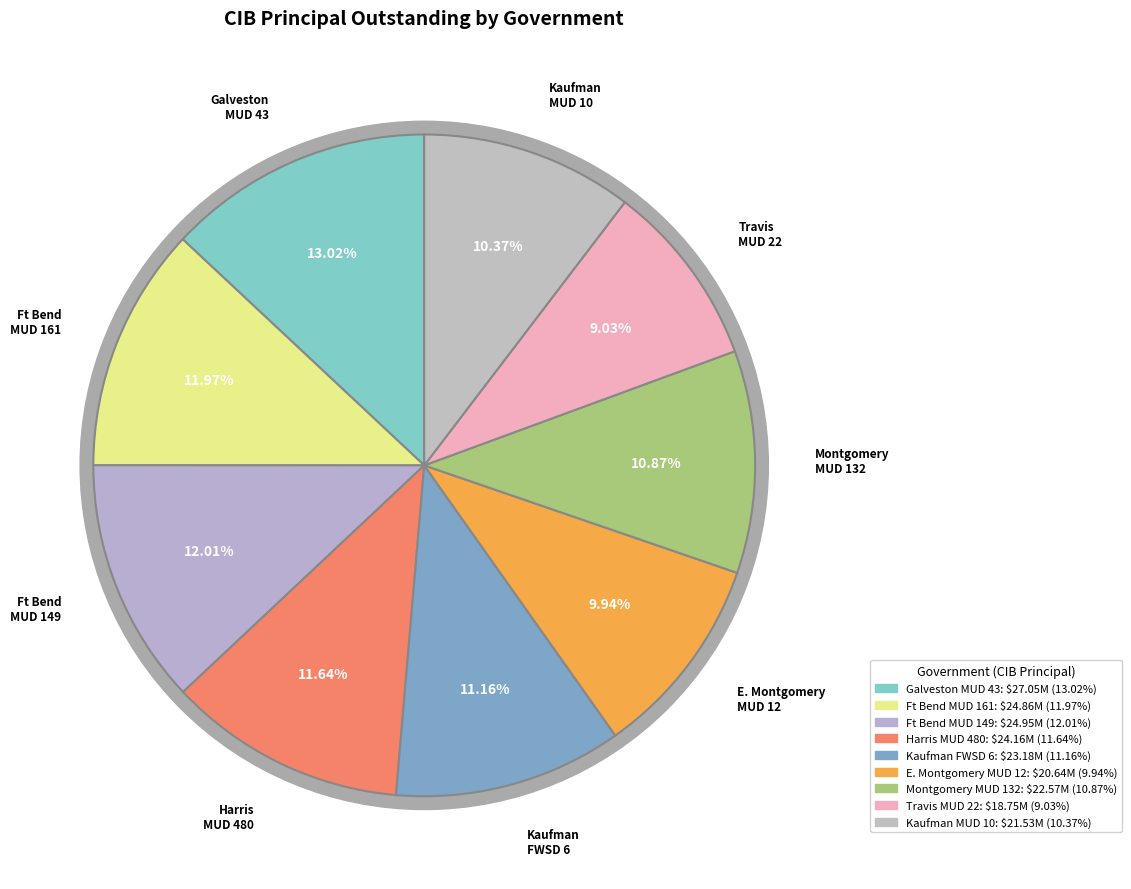

Does Harris County MUD 480 account for over 50% of the chart?

No